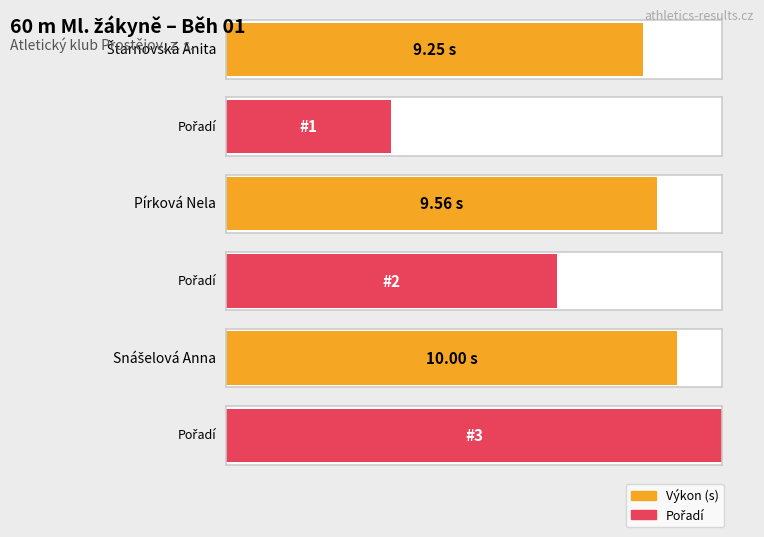

What is the minimum value shown in the chart?

9.2